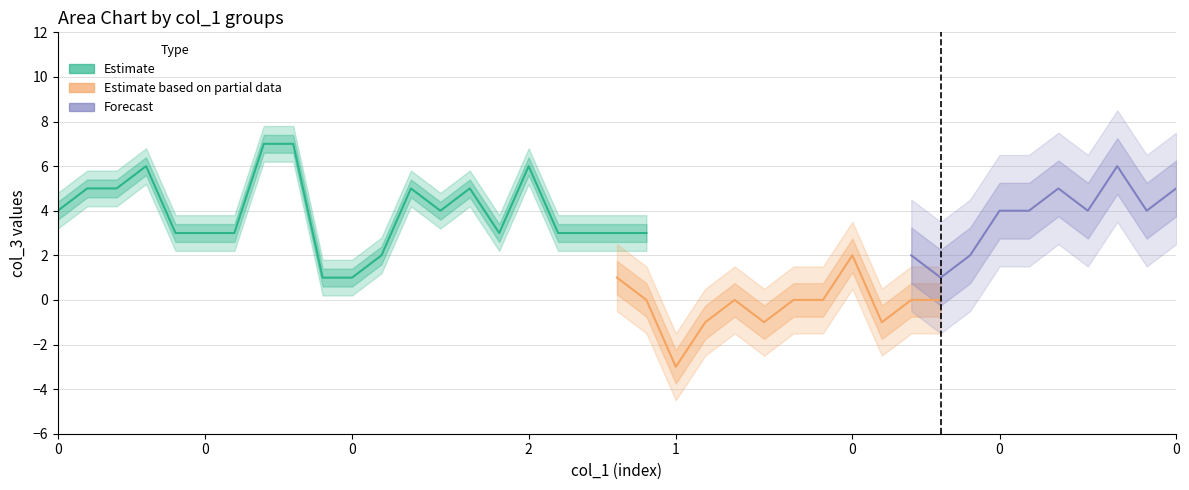

After their last crossing, which series has the higher values: Estimate based on partial data or Estimate?

Estimate